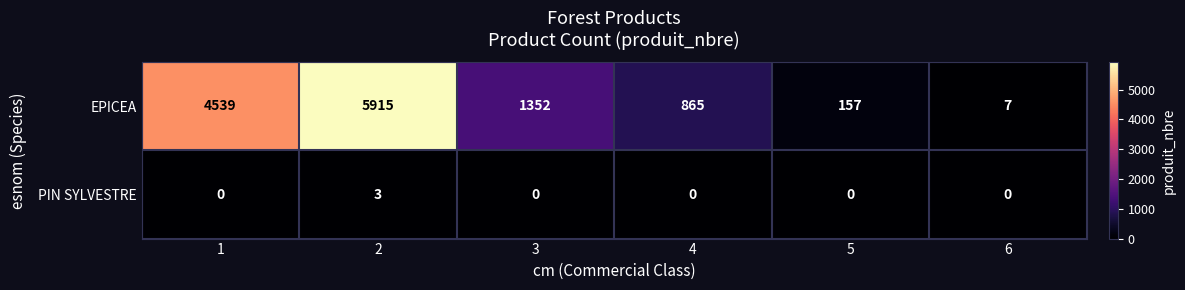

List the series in order of their overall mean, highest first.

EPICEA, PIN SYLVESTRE